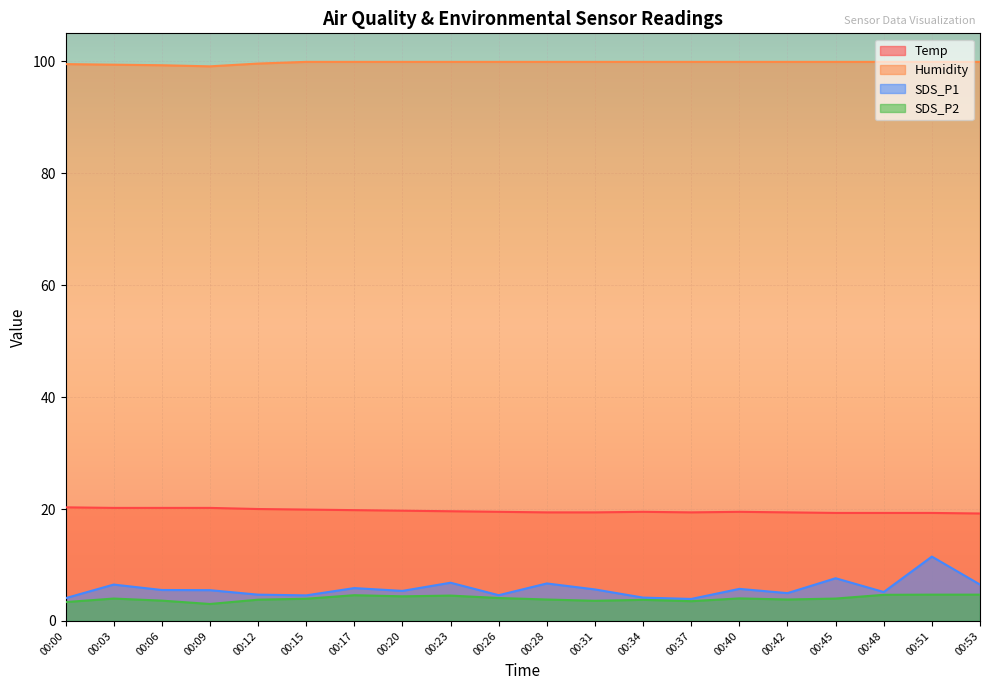

What is the value of the SDS_P1 point at the 12th from the left?

5.6